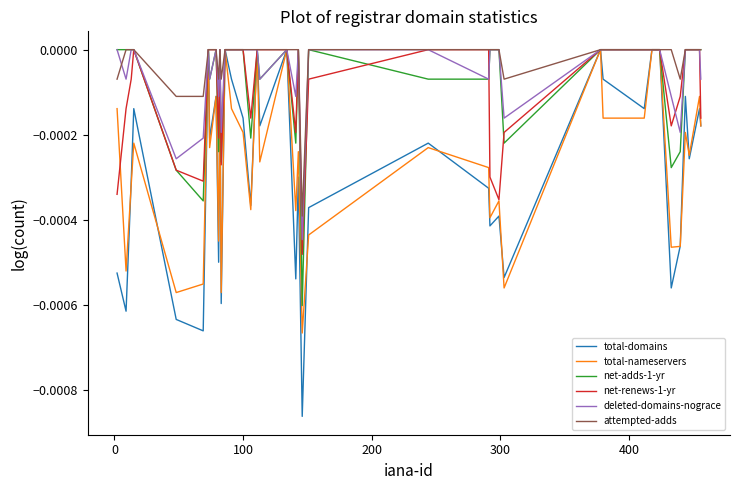

How many categories are shown in the chart?

40